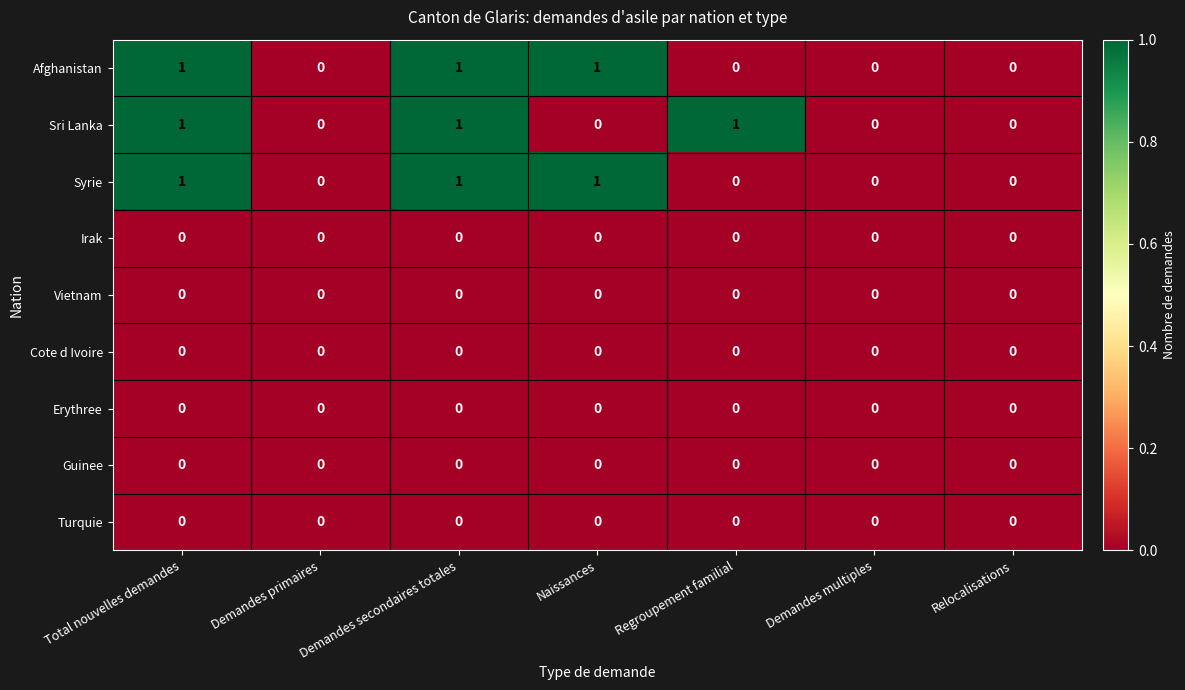

True or false: Sri Lanka has a value of 0 at Demandes multiples.

True